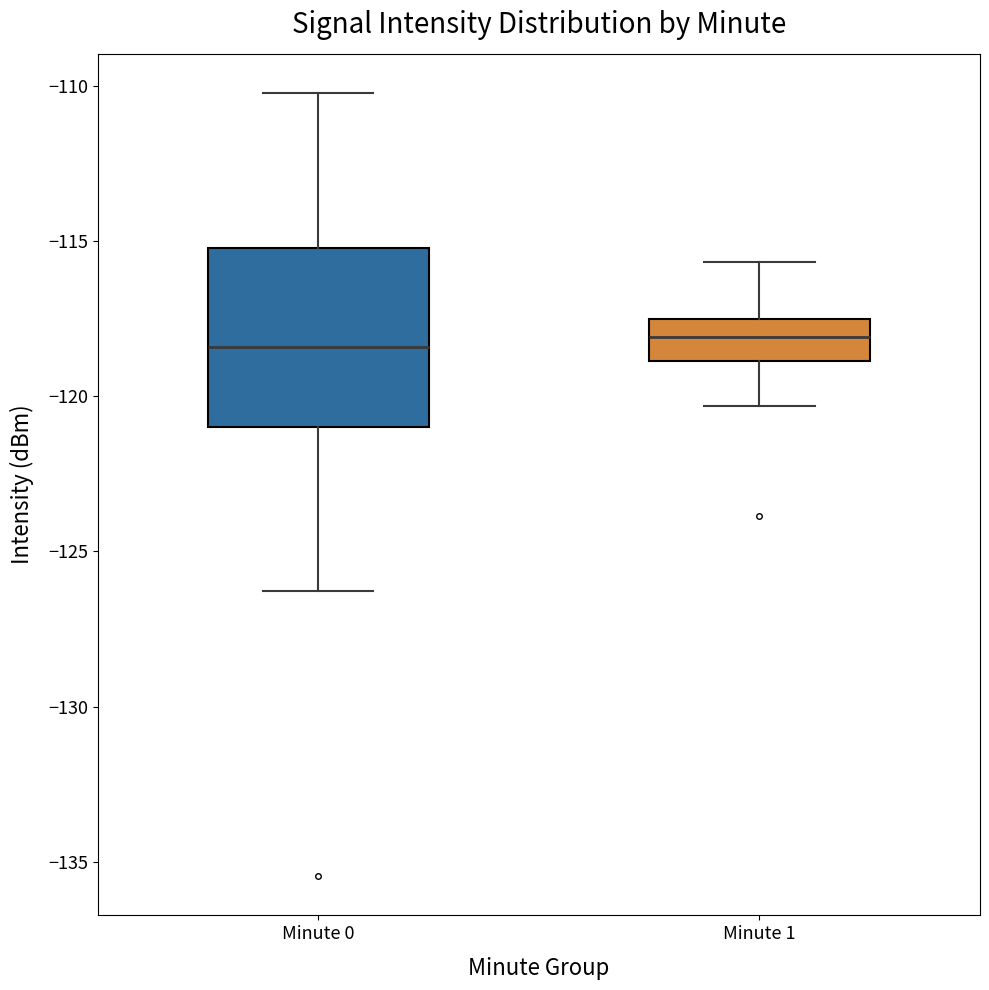

Reading left to right, transcribe this box plot: for each box, give where its median line is, the range the box spans, and where its two whiskers end, as read against the y-axis. The values are not printed on the chart, so give them approximately, as read against the axis.

Minute 0: median -118.5, box -121.0 to -115.0, whiskers -126.5 to -110.0
Minute 1: median -118.0, box -119.0 to -117.5, whiskers -120.5 to -115.5